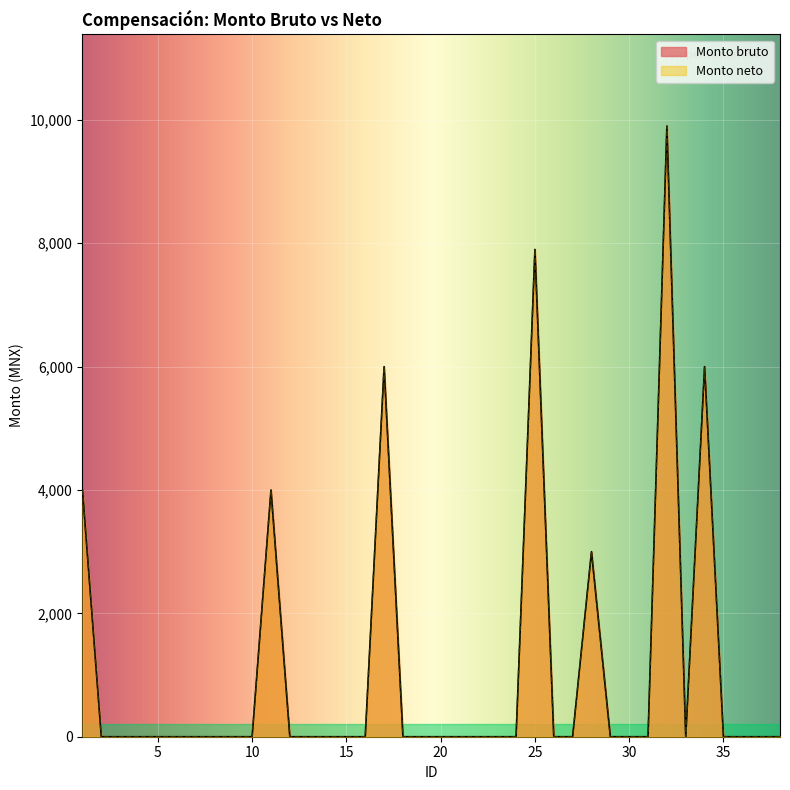

True or false: Monto bruto has a value of 5263 at 25.

False